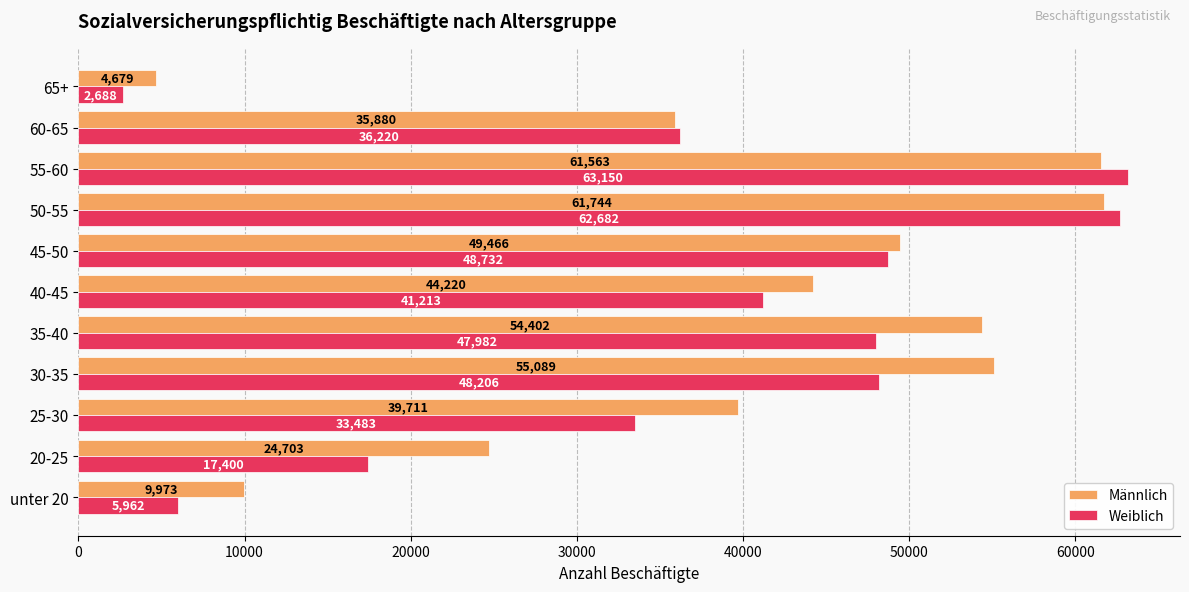

What is the difference between the second highest and second lowest values in the Männlich series?

51590